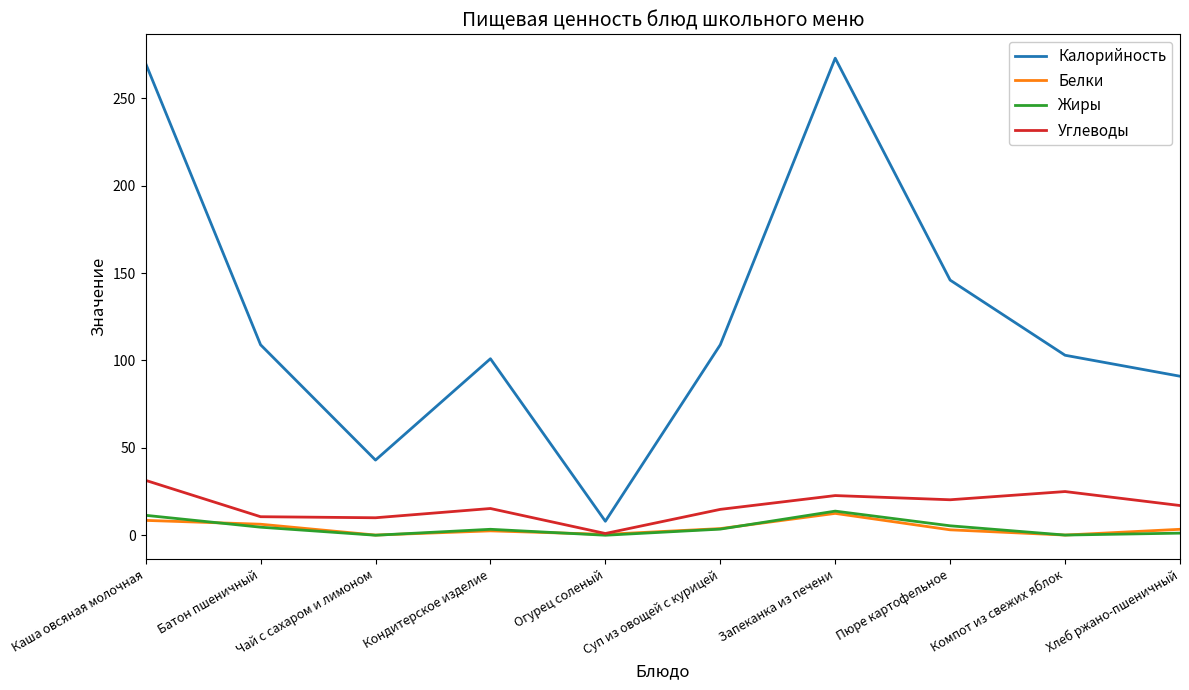

Which series has the widest spread of values?

Калорийность